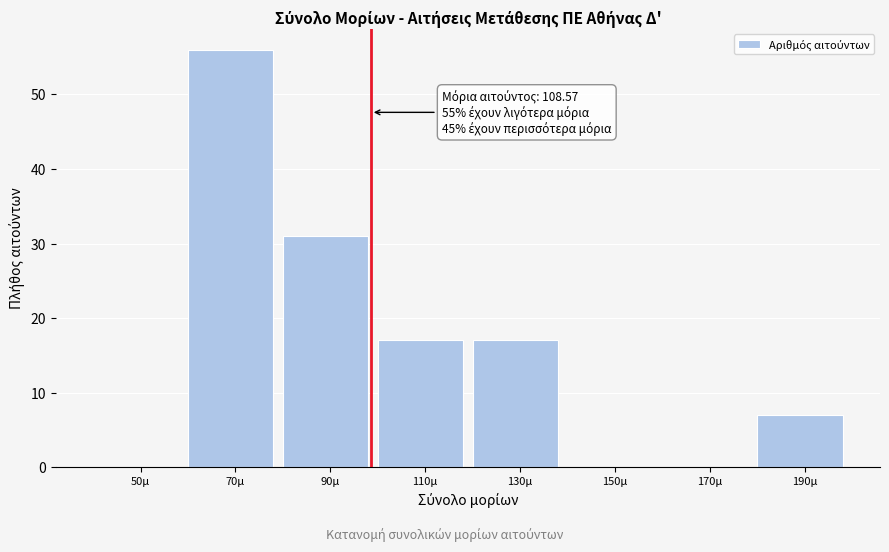

Reading left to right, what are all the values shown in this chart?

50μ=0	70μ=56	90μ=31	110μ=17	130μ=17	150μ=0	170μ=0	190μ=7